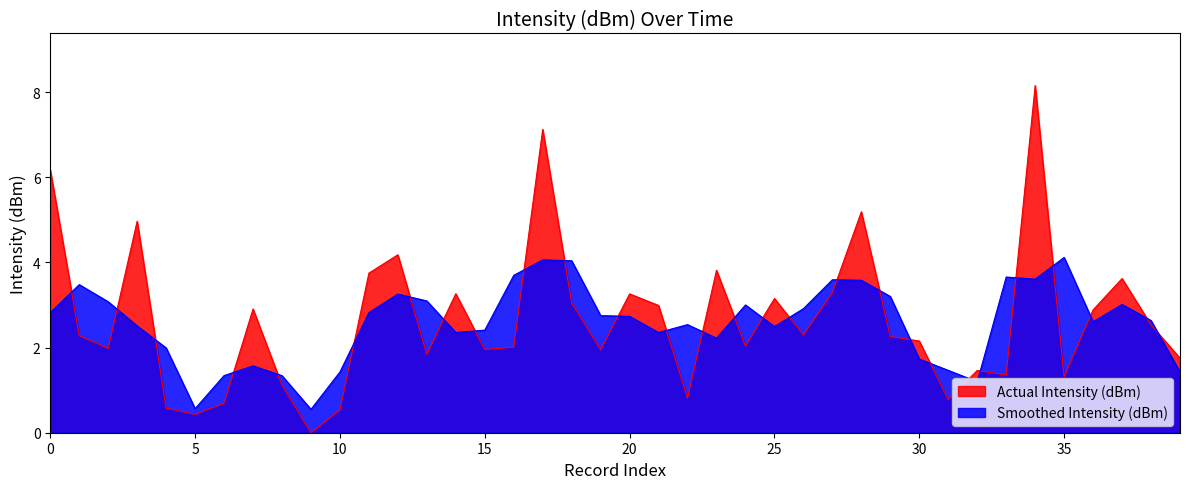

The value at 30 is 2.2. True or false?

True